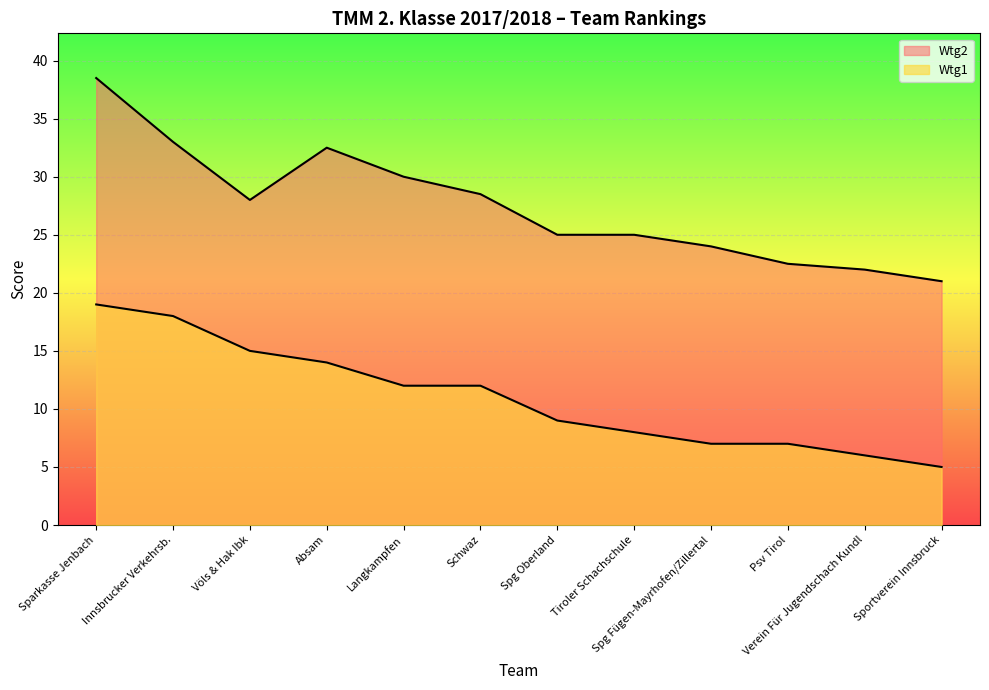

Where does the Wtg1 series first go above 12?

Sparkasse Jenbach